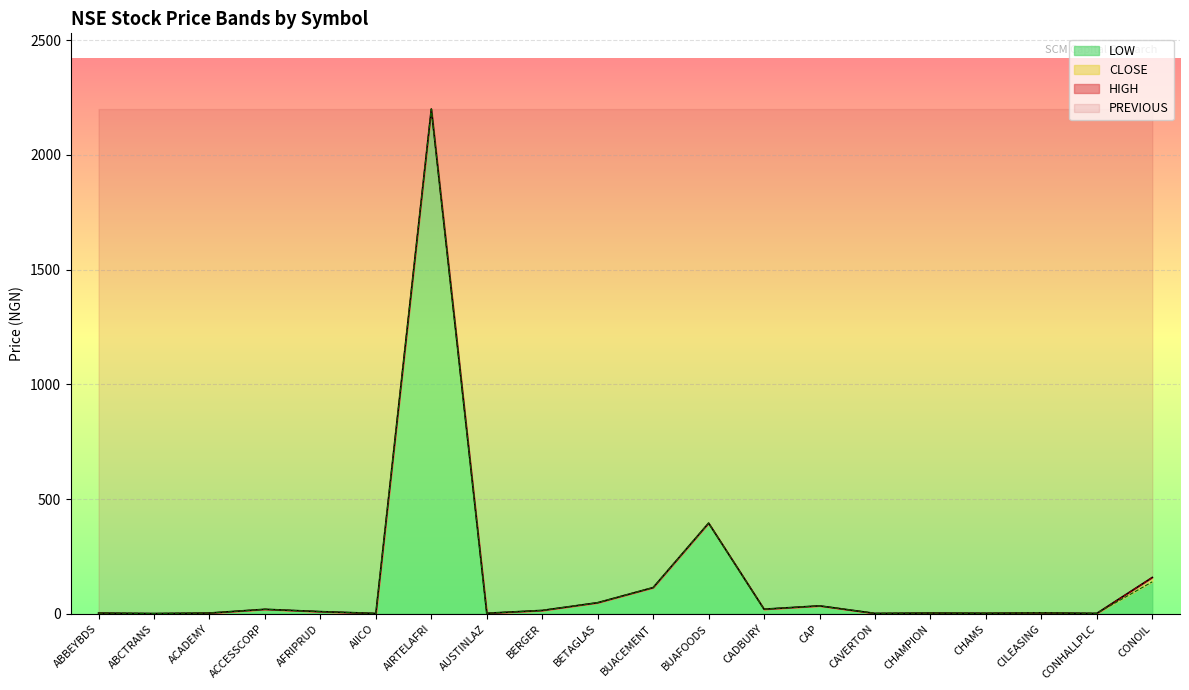

Rank the categories by CLOSE value from lowest to highest.

ABCTRANS, AIICO, CAVERTON, CONHALLPLC, AUSTINLAZ, CHAMS, ABBEYBDS, ACADEMY, CHAMPION, CILEASING, AFRIPRUD, BERGER, ACCESSCORP, CADBURY, CAP, BETAGLAS, BUACEMENT, CONOIL, BUAFOODS, AIRTELAFRI